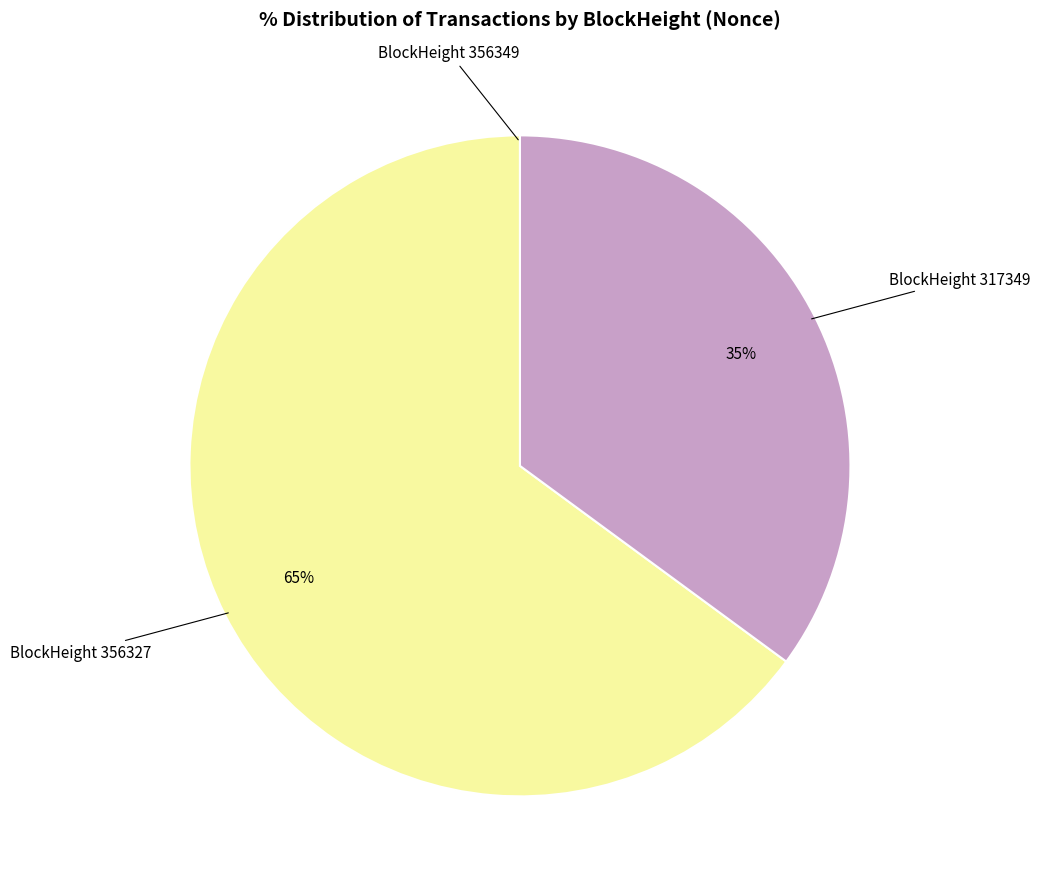

True or false: BlockHeight 317349 accounts for 35% of the total.

True